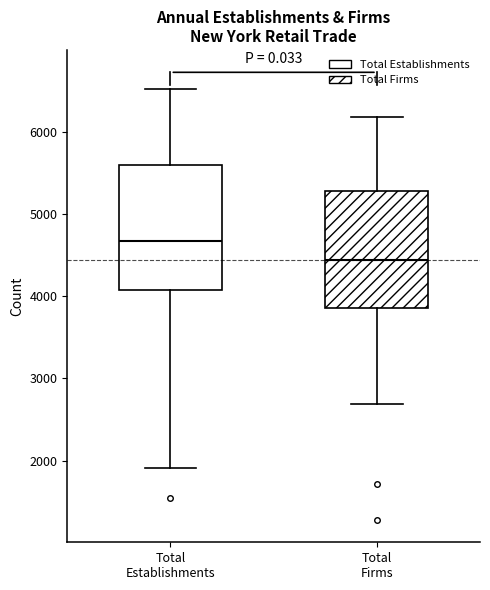

Which box has the lowest median line?

Total Firms